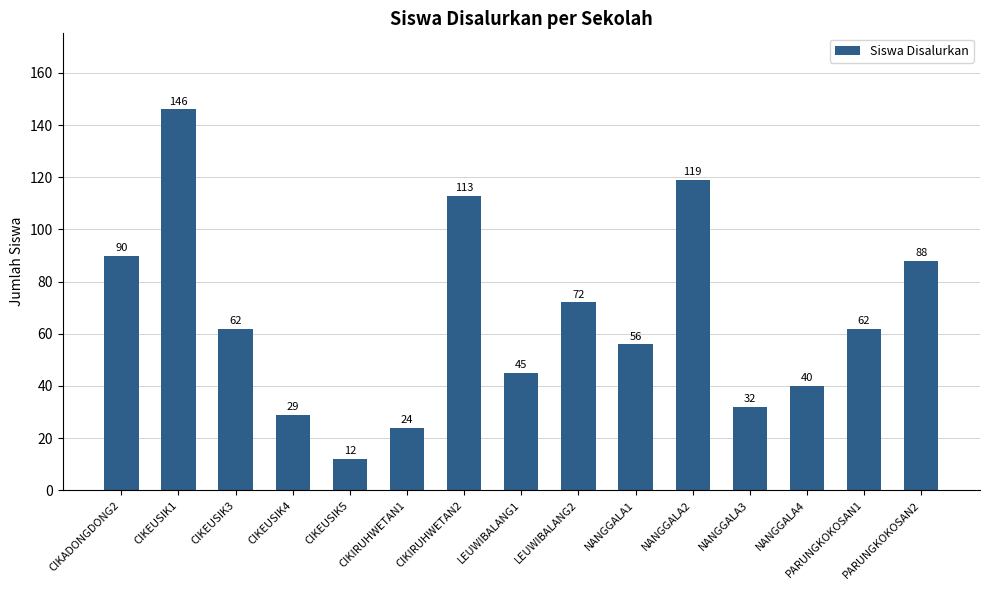

What is the smallest value displayed?

12